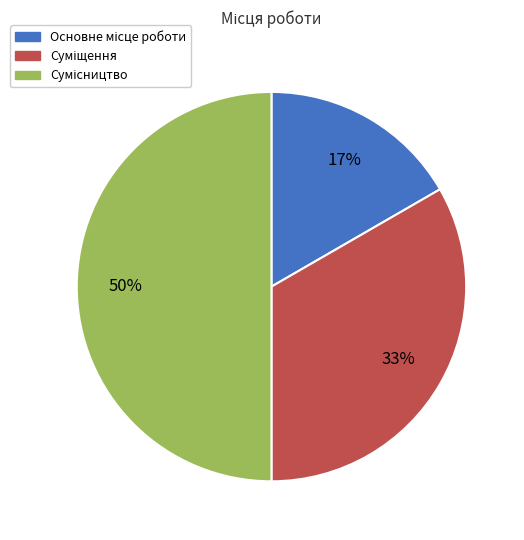

To the nearest percent, what is the average slice percentage?

33%